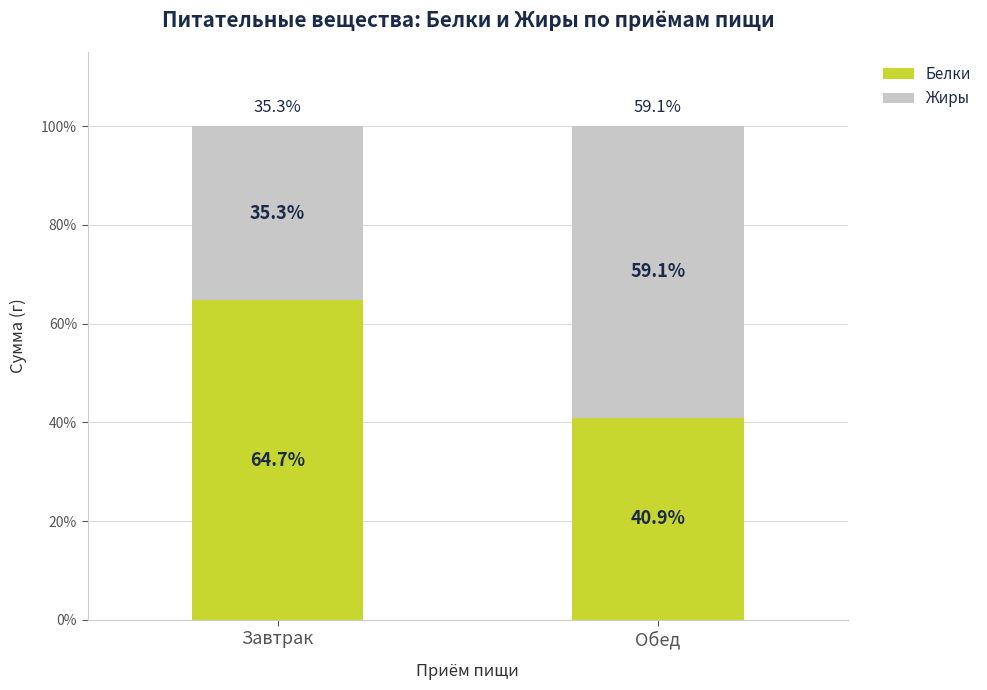

Where is Белки nearest to the value 52?

Обед